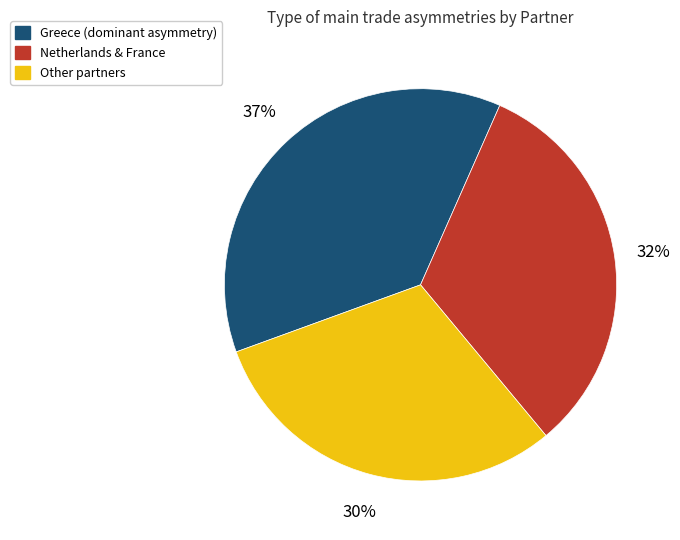

To the nearest percent, what is the difference between the largest and smallest slice percentages?

7%